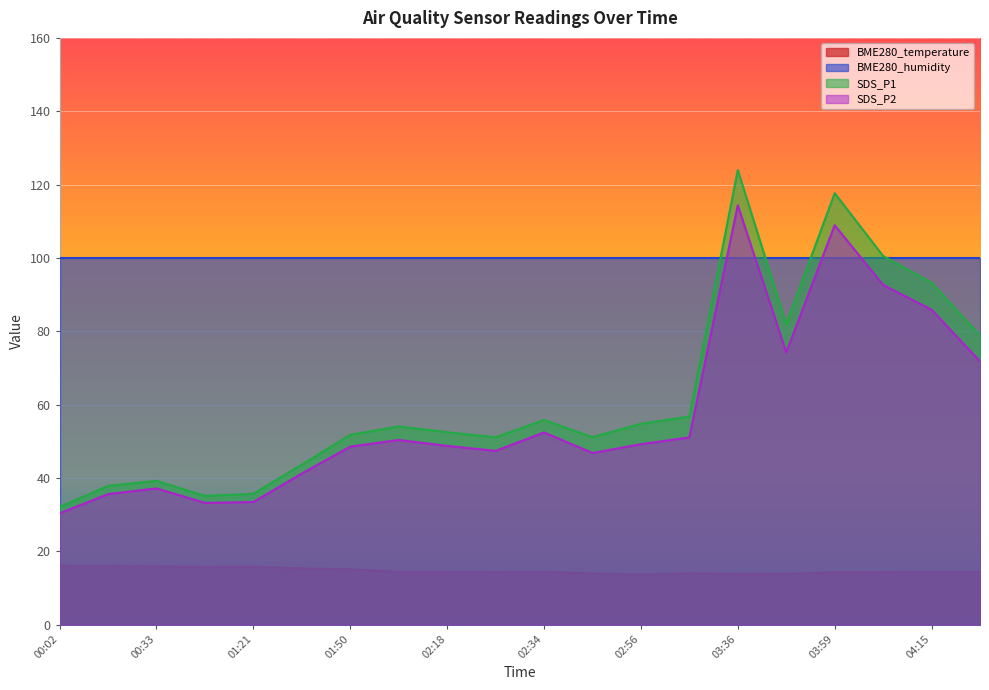

Does the chart display data point markers on the line(s)?

No